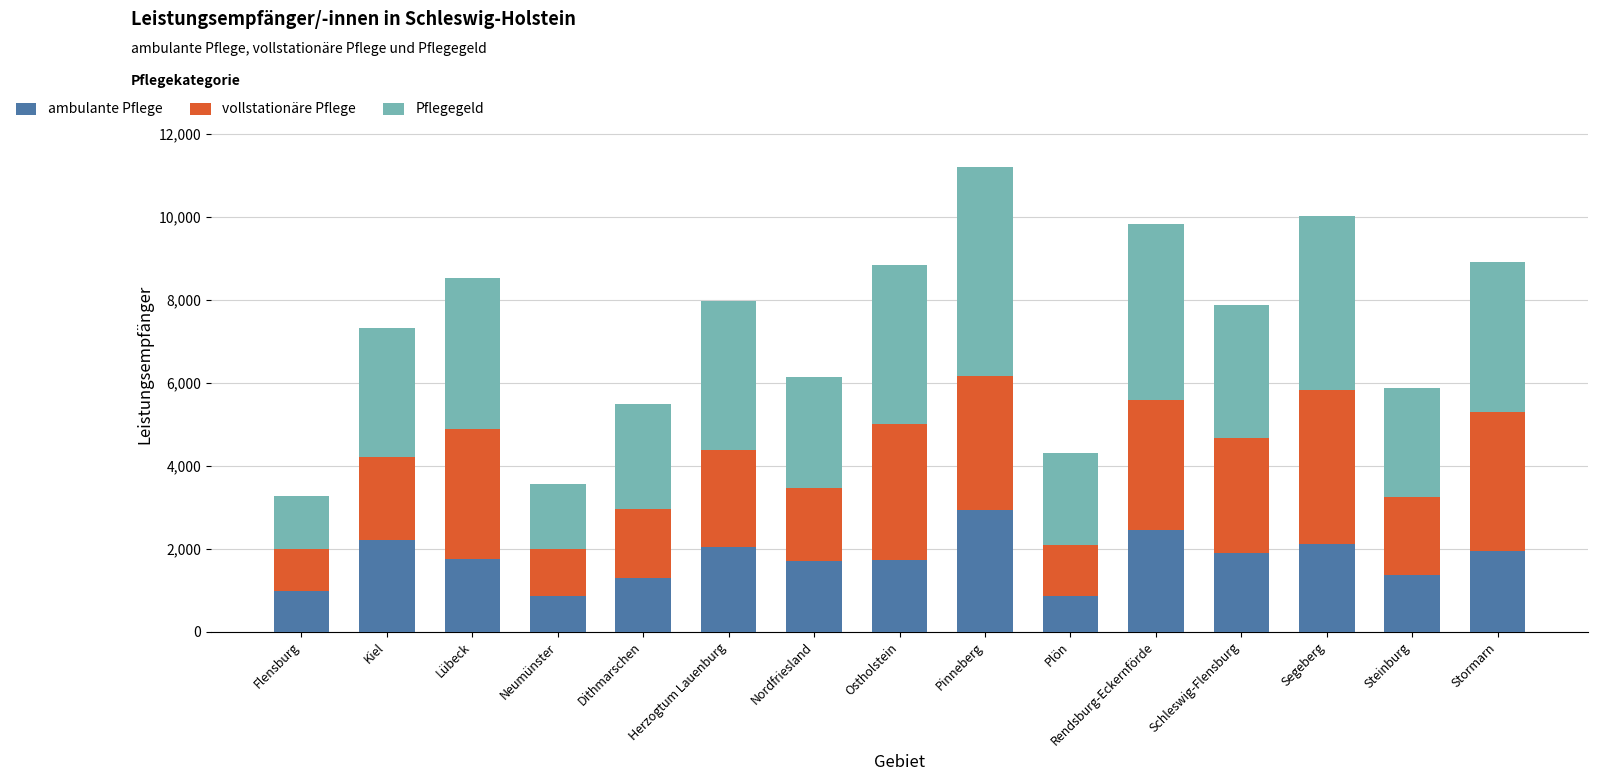

True or false: ambulante Pflege has a value of 1297 at Dithmarschen.

True